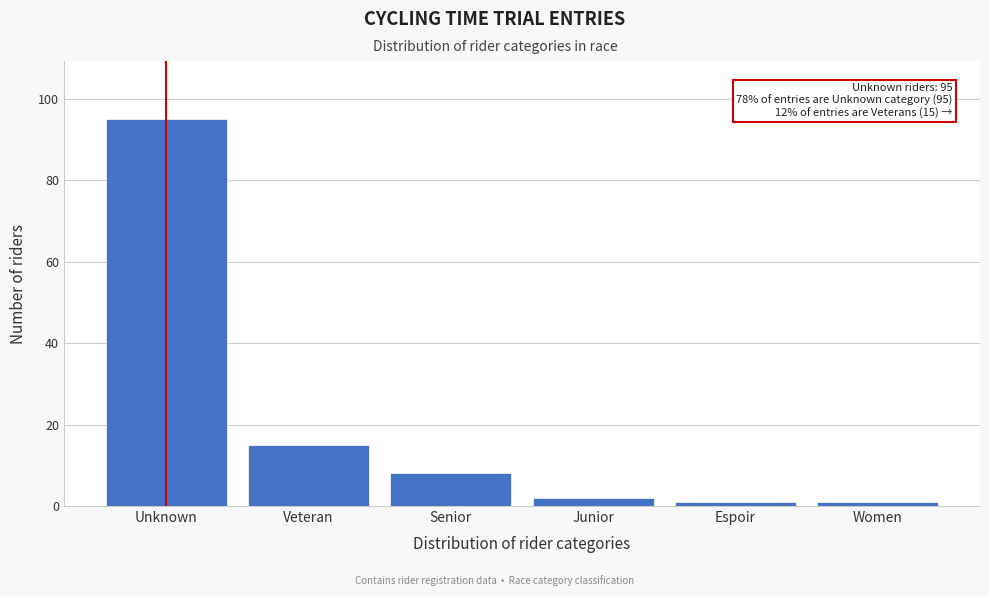

Reading right to left, list all the values displayed in this chart.

Women=1	Espoir=1	Junior=2	Senior=8	Veteran=15	Unknown=95